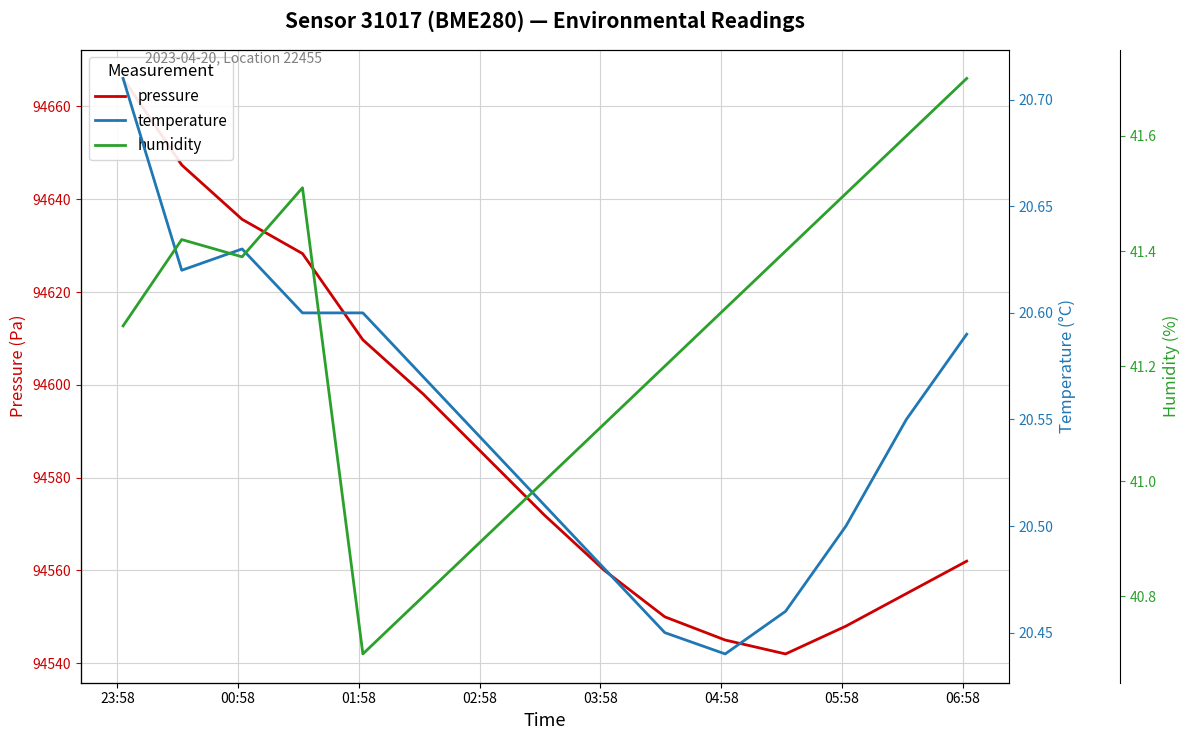

Is it true that humidity equals 41.4 at 00:58?

True